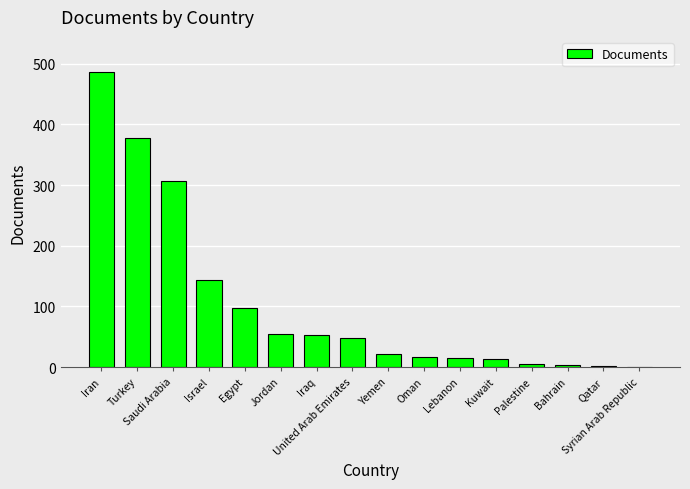

What is the greatest value displayed?

486